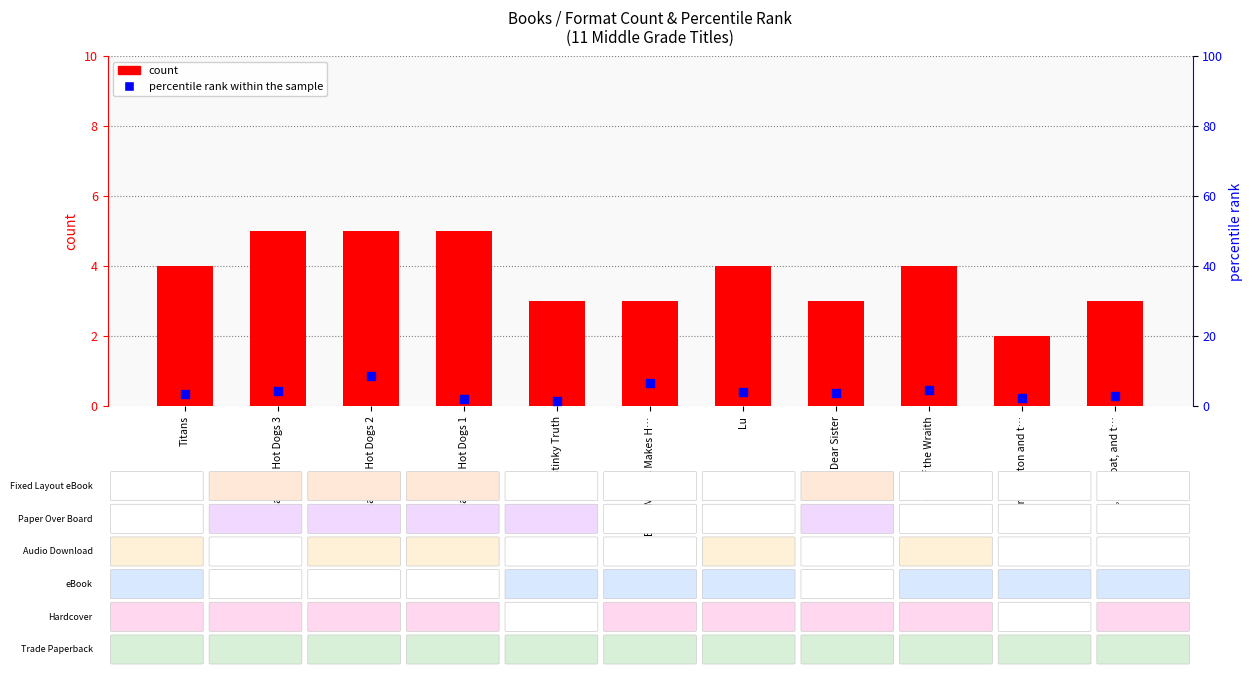

At which category is the sum across all series the highest?

Galactic Hot Dogs 2